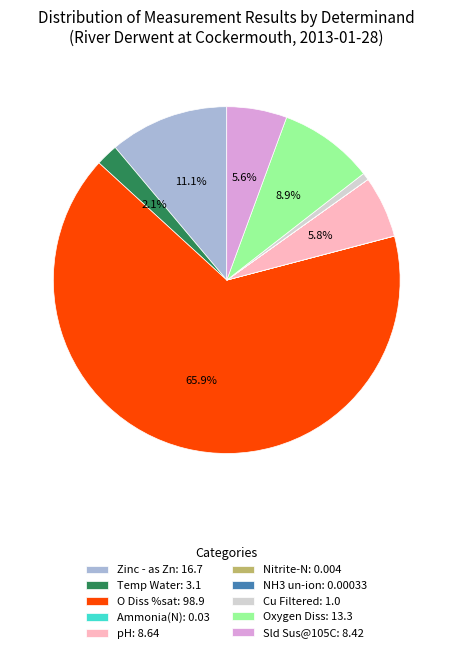

What is the largest slice in the pie chart?

O Diss %sat: 98.9